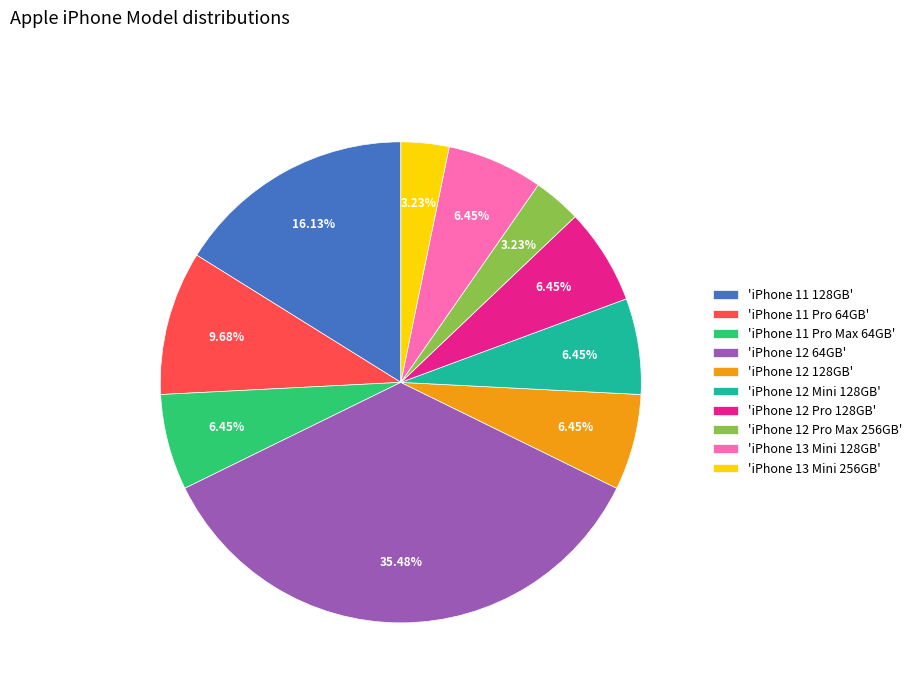

Is there any slice that represents more than half of the pie?

No